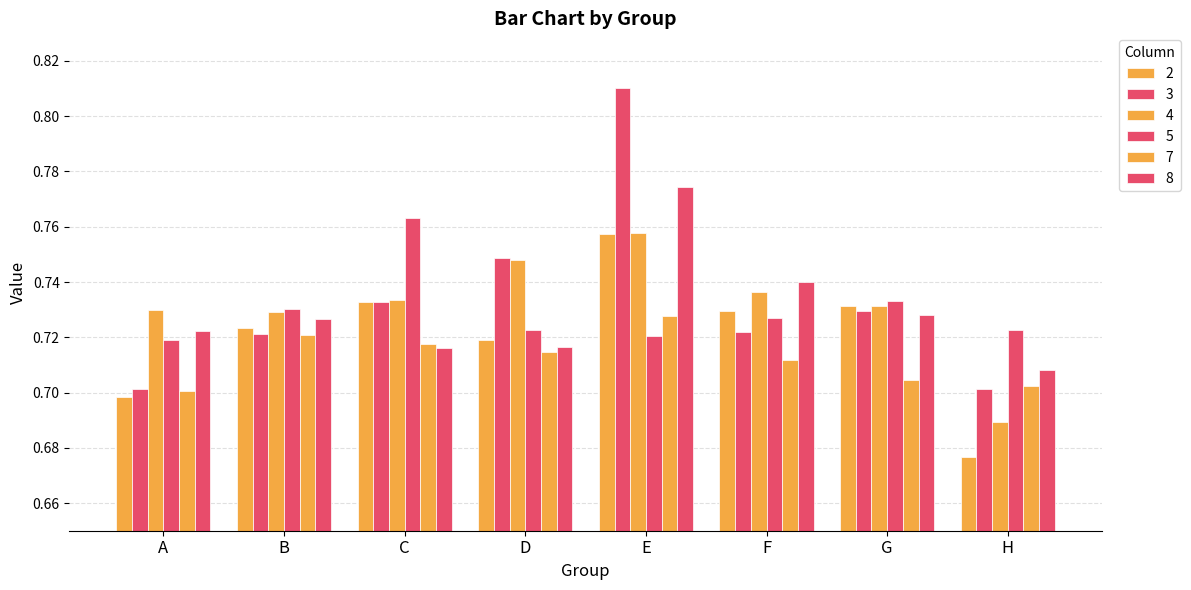

What is the minimum value for 7?

0.7